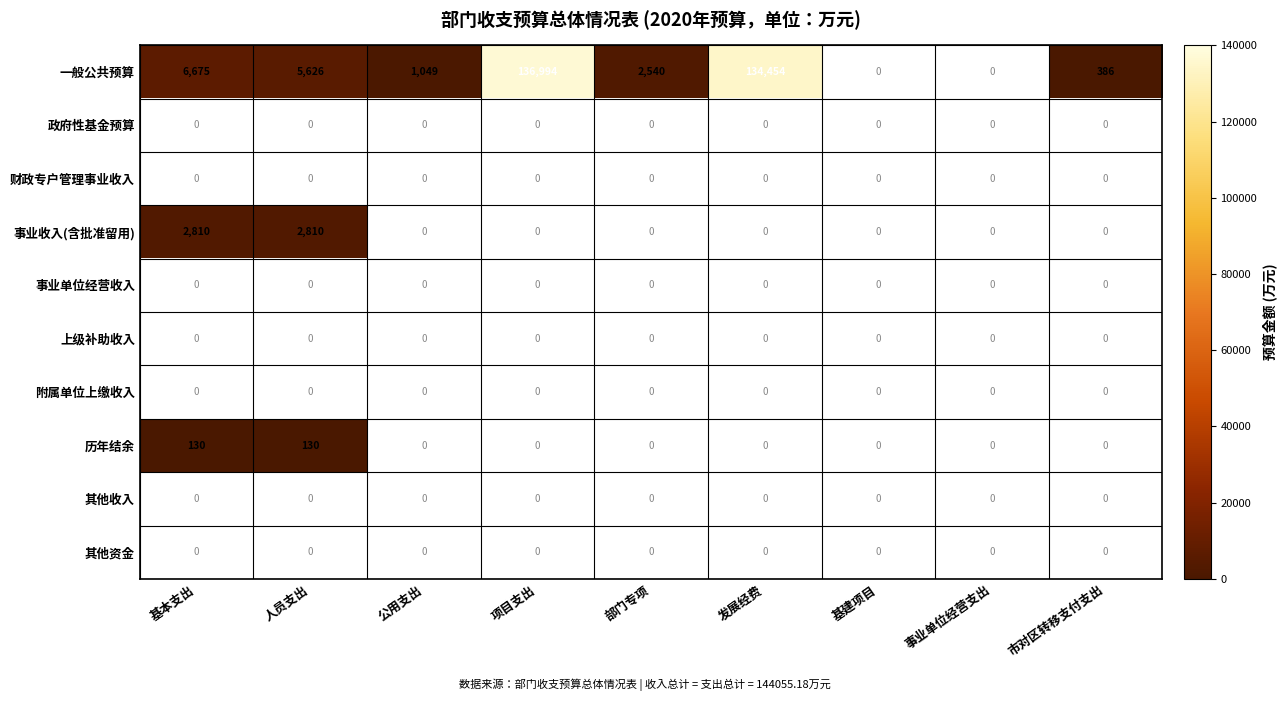

How many data points does each series have?

9